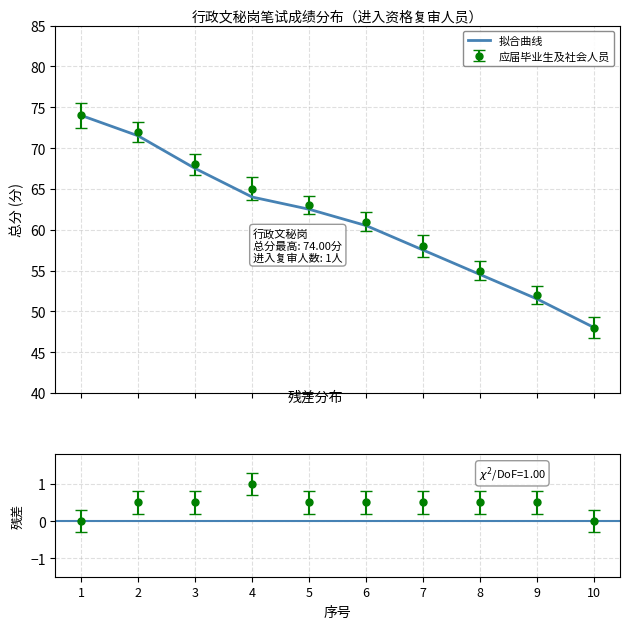

What is the sum of the values at 6 and 10?

108.5